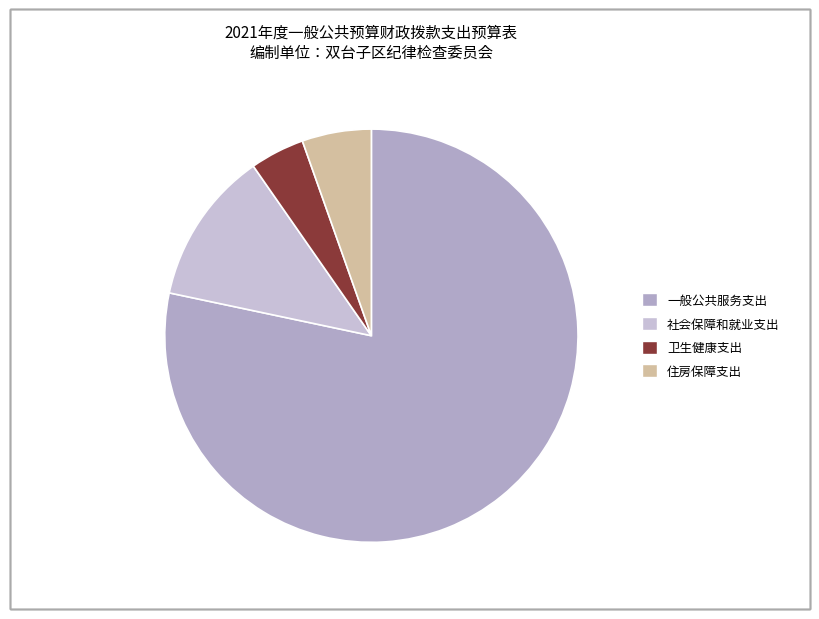

Which category has the biggest portion of the pie?

一般公共服务支出